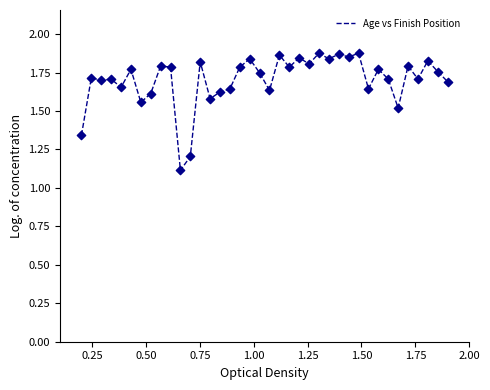

What is the smallest value displayed?

1.1